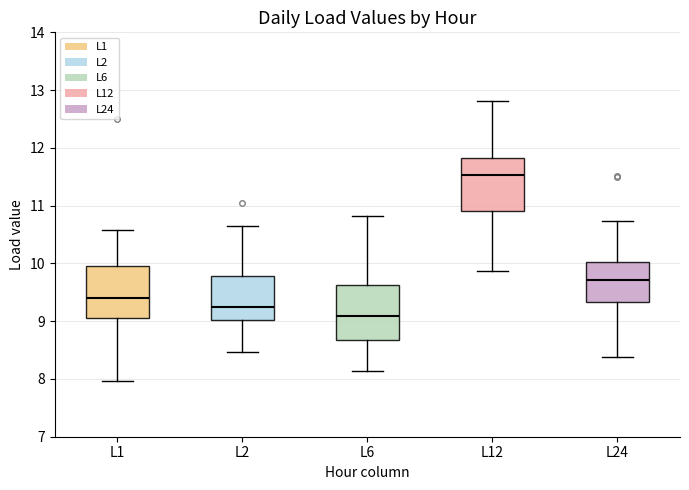

Reading left to right, read every box against the y-axis: the position of its median line, the range the box covers, and the ends of its whiskers. The values are not printed on the chart, so give them approximately, as read against the axis.

L1: median 9.4, box 9.0 to 10.0, whiskers 8.0 to 10.6
L2: median 9.2, box 9.0 to 9.8, whiskers 8.5 to 10.7
L6: median 9.1, box 8.7 to 9.6, whiskers 8.1 to 10.8
L12: median 11.5, box 10.9 to 11.8, whiskers 9.9 to 12.8
L24: median 9.7, box 9.3 to 10.0, whiskers 8.4 to 10.7